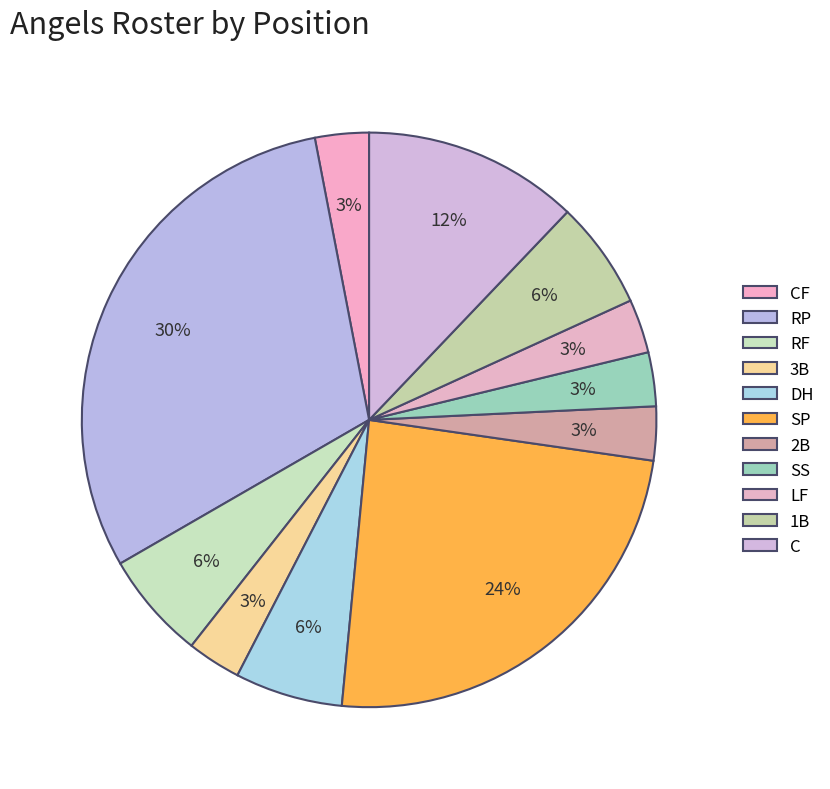

How much of the chart is everything except LF?

97.0%